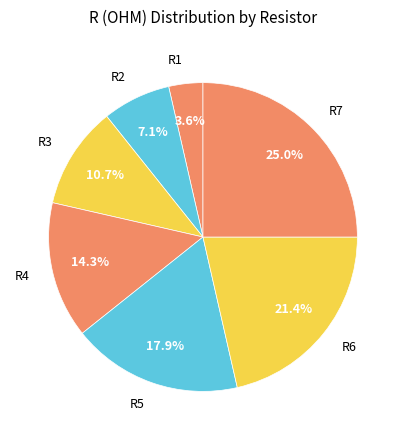

What is the largest slice in the pie chart?

R7